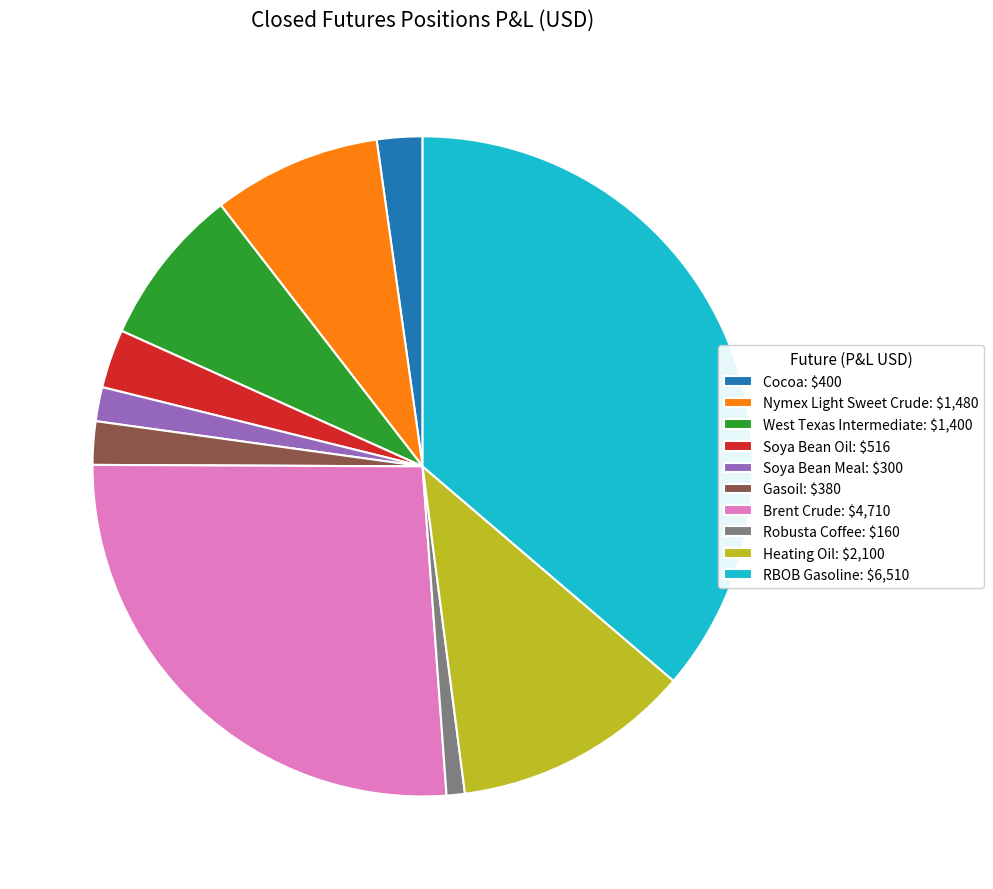

What is the ratio of the value at Cocoa to the value at Nymex Light Sweet Crude?

0.3